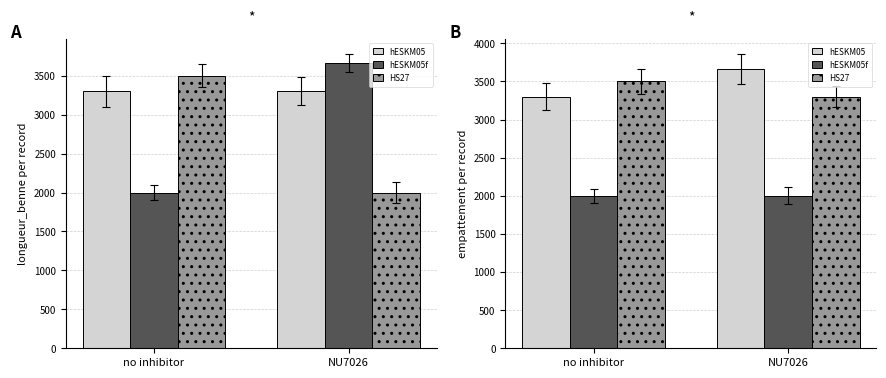

How many groups of bars are there?

2